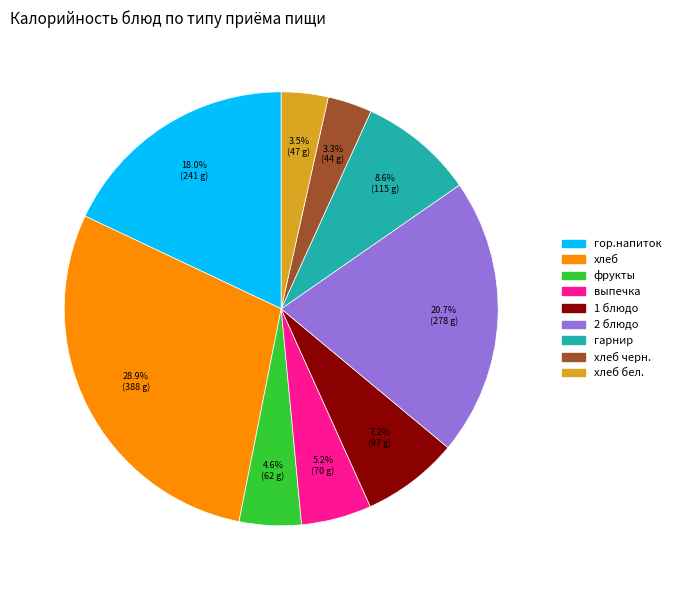

Does any single category account for the majority?

No